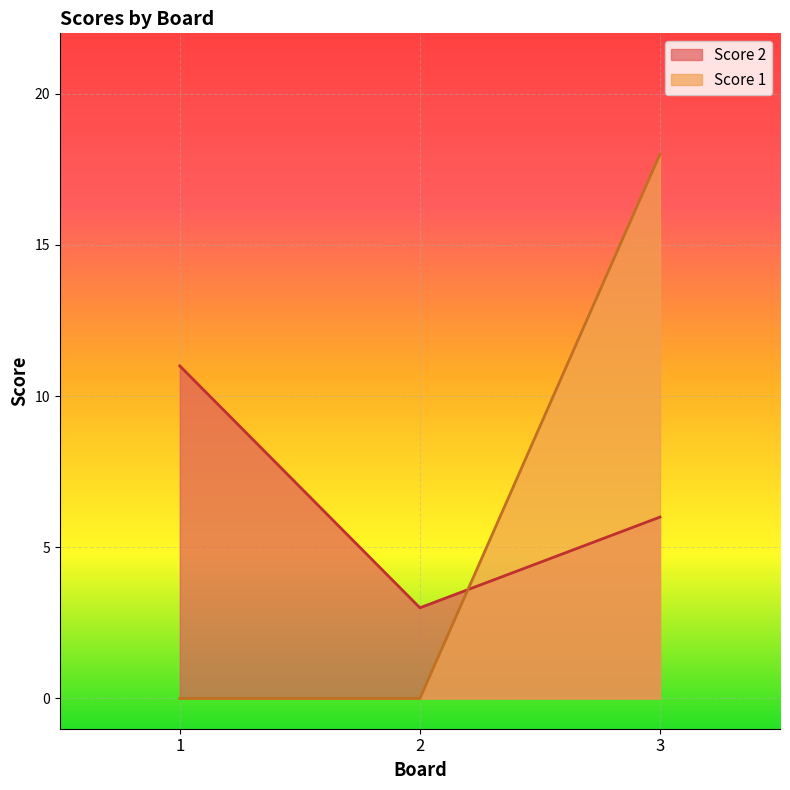

The value of Score 2 at 2 is 1. True or false?

False